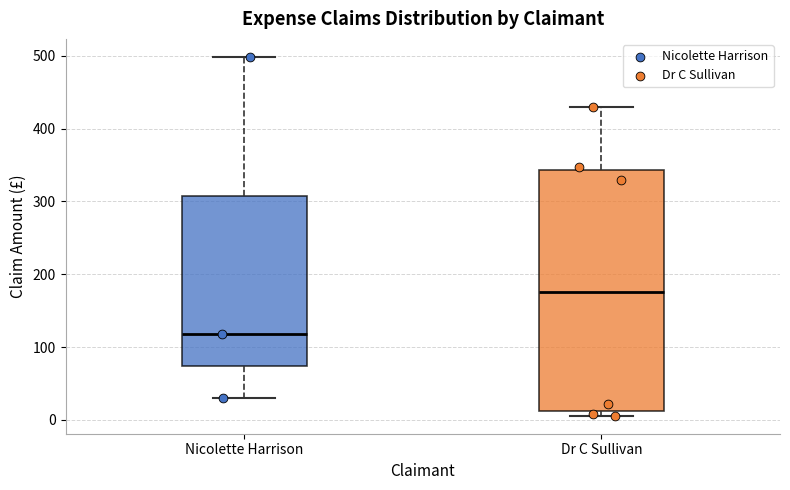

Which box has the highest median line?

Dr C Sullivan